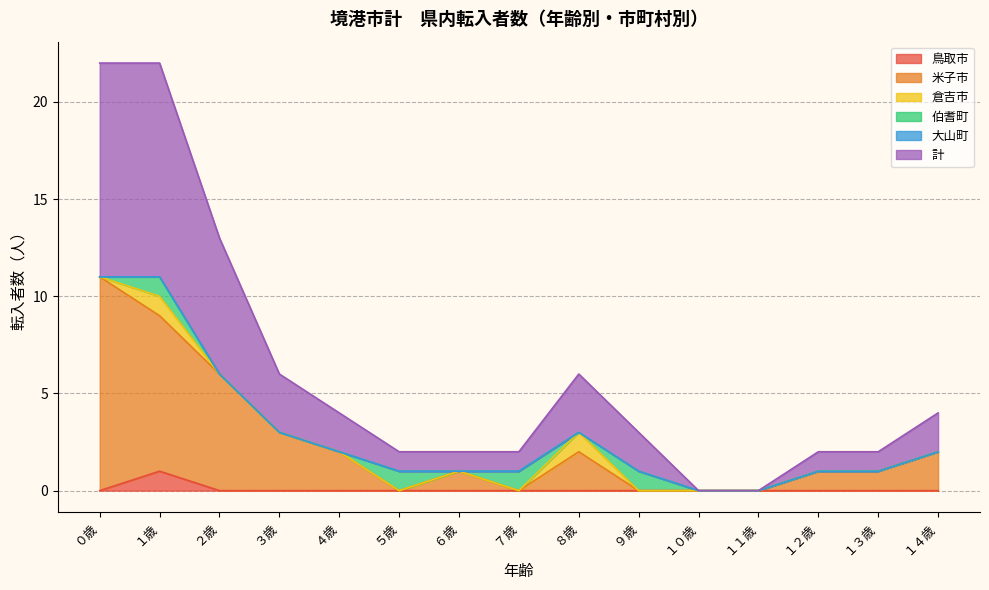

What is the sum of the 計 values at ２歳 and ４歳?

17